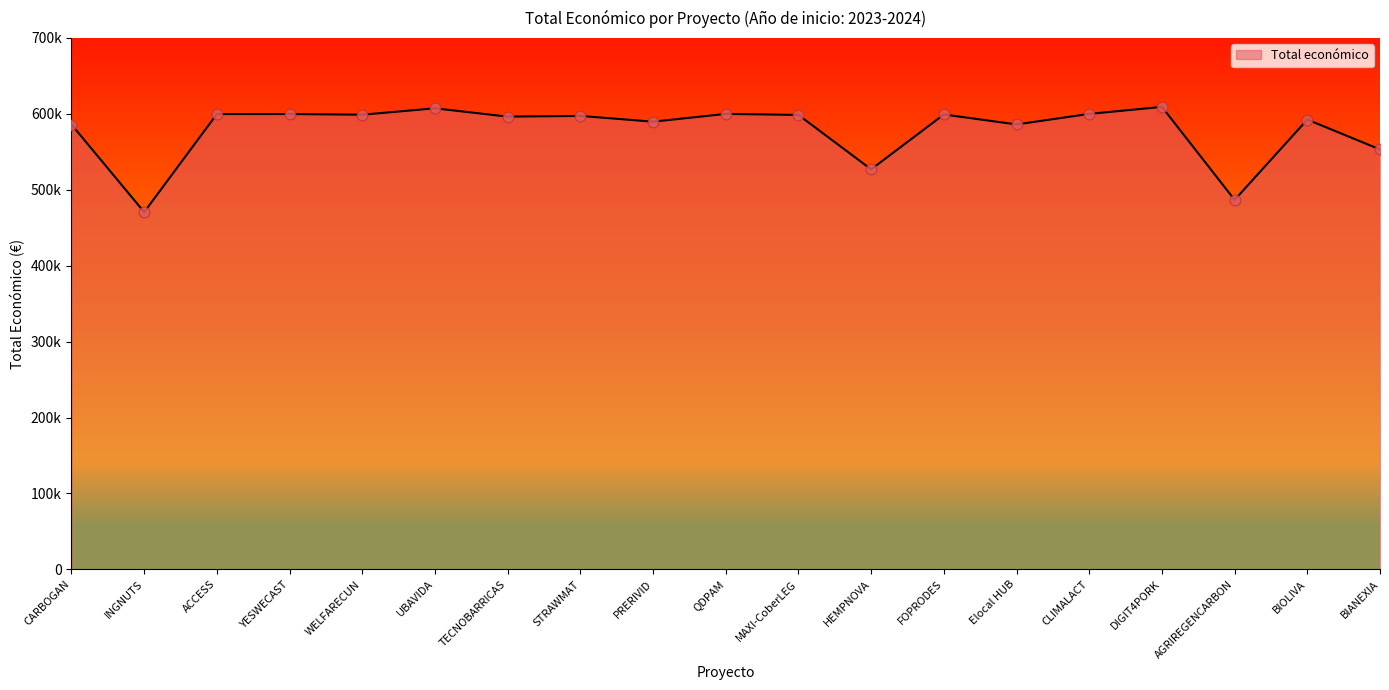

What is the change in value from CARBOGAN to YESWECAST?

+13878